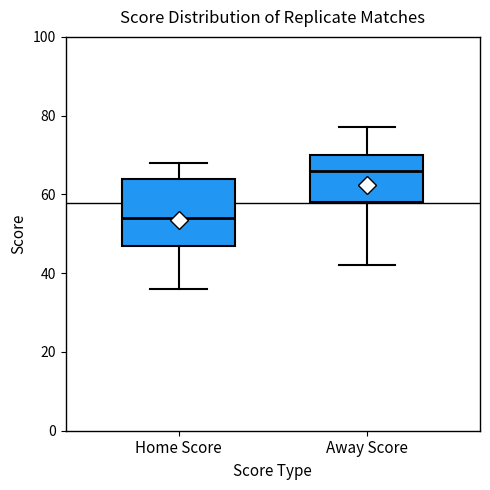

Which box has the lowest median line?

Home Score